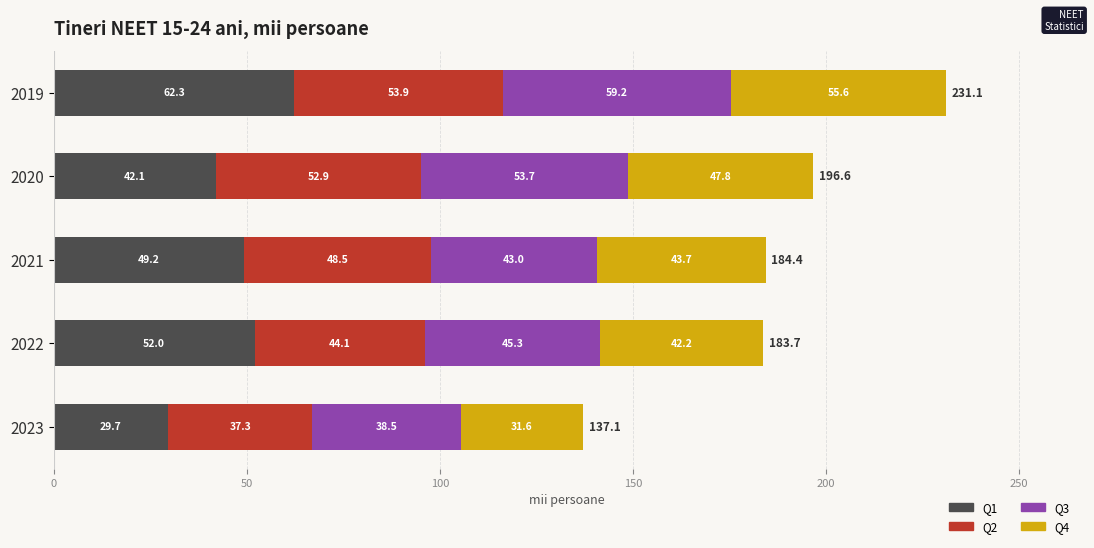

At which label does Q1 reach its peak?

2019